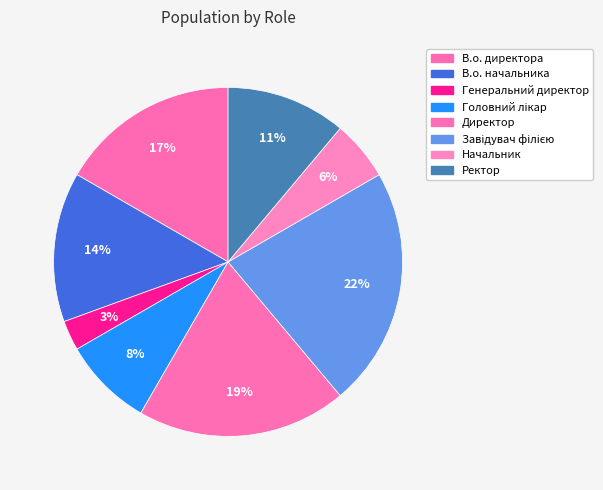

How many segments does this pie chart have?

8